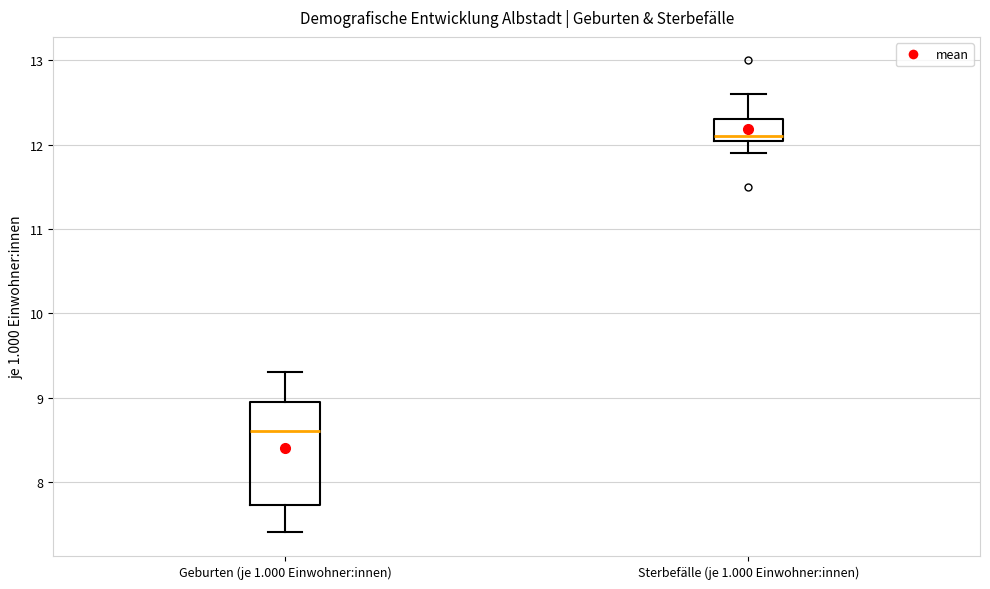

Which box is the tallest, from its lower edge to its upper edge?

Geburten (je 1.000 Einwohner:innen)